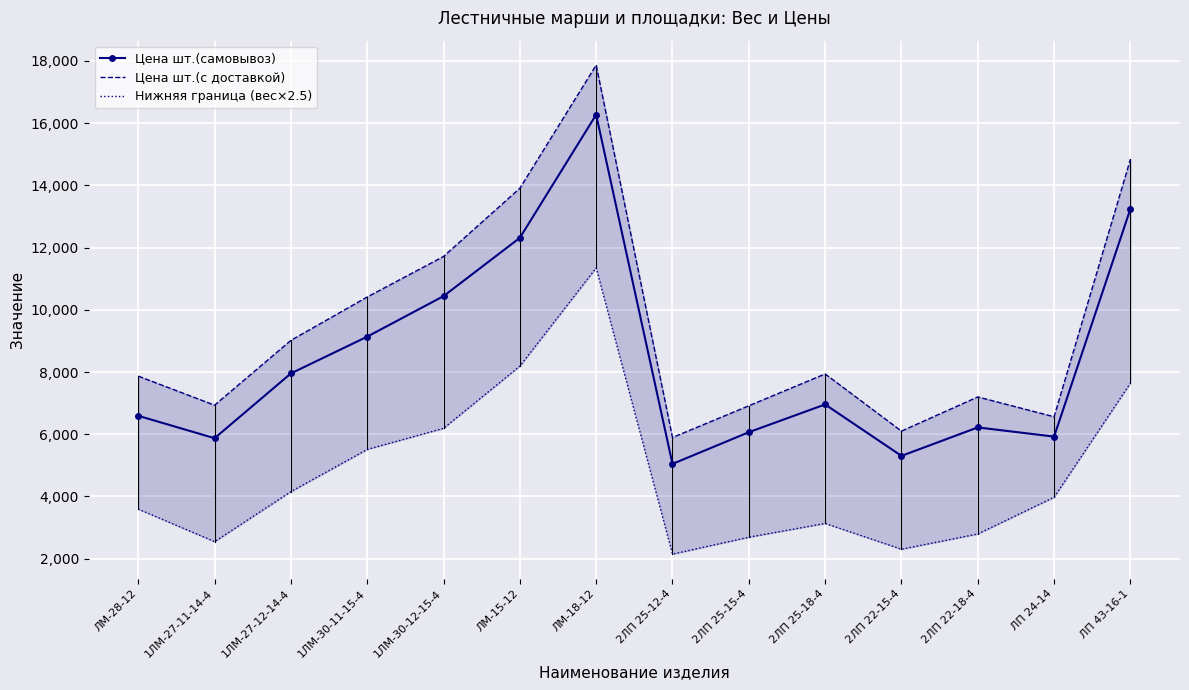

The value of Цена шт.(с доставкой) at ЛМ-18-12 is 17866.8. True or false?

True